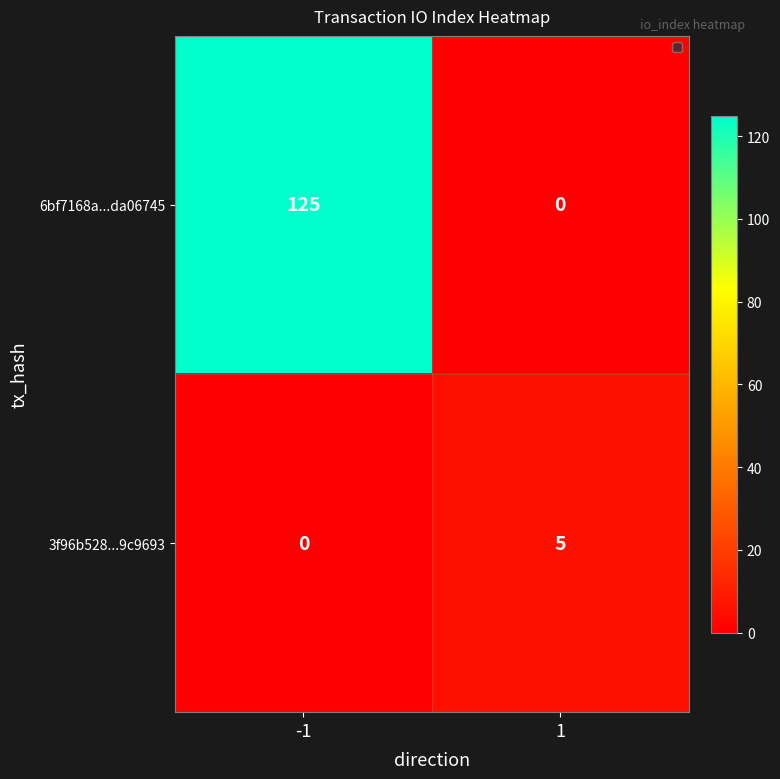

Reading left to right, list all the values displayed in this chart.

6bf7168a...da06745: -1=125	1=0
3f96b528...9c9693: -1=0	1=5